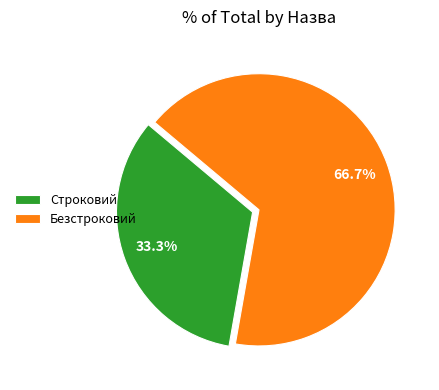

True or false: Строковий accounts for 33% of the total.

True